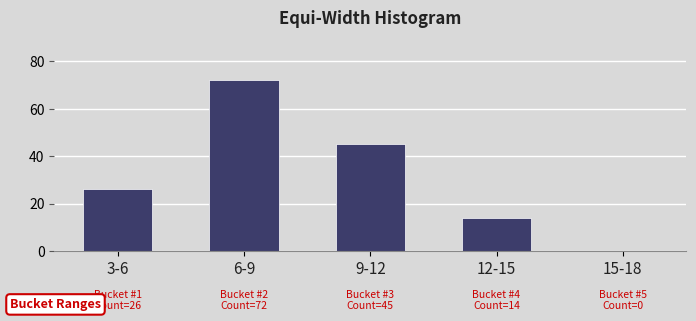

Reading left to right, list all the values displayed in this chart.

3-6=26	6-9=72	9-12=45	12-15=14	15-18=0